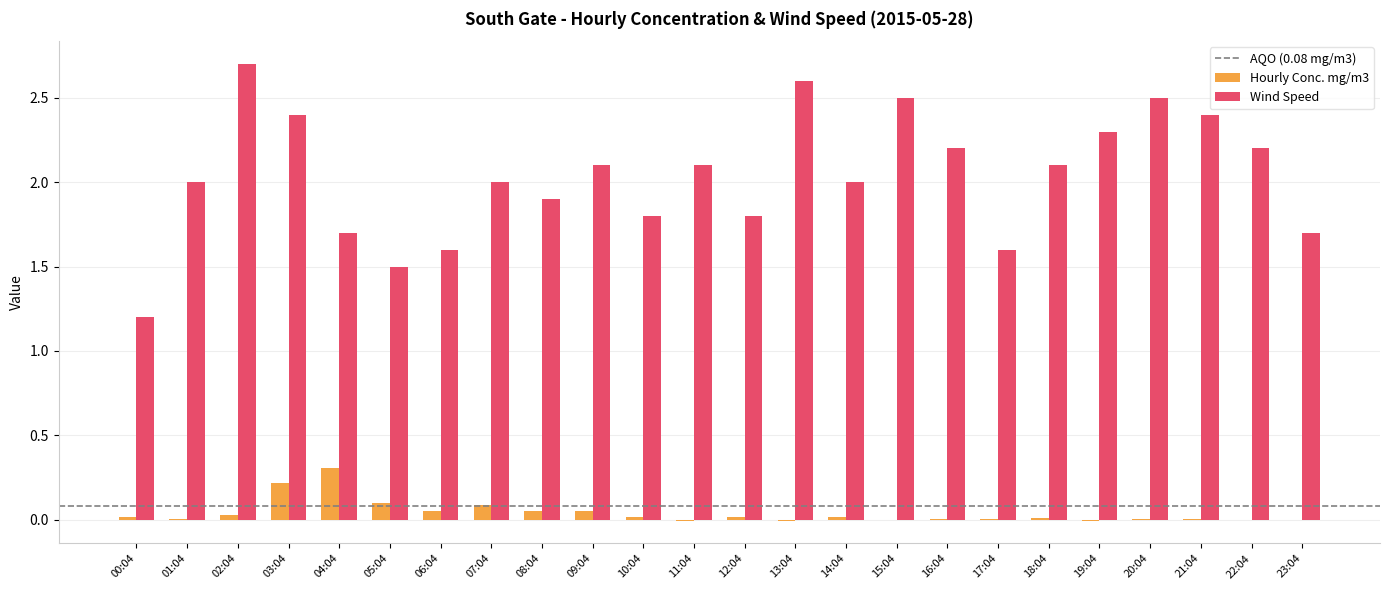

At which label does Hourly Conc. mg/m3 first exceed 0?

00:04